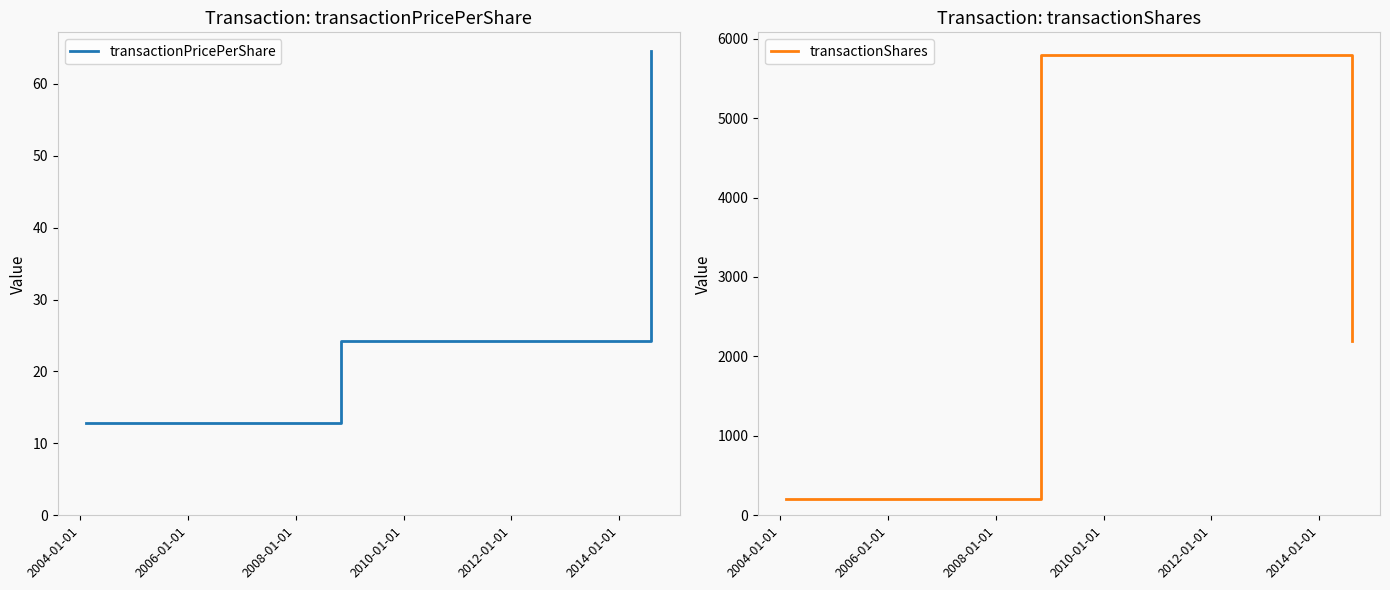

Which has a higher value, 2008-01-01 or 2004-01-01?

2008-01-01